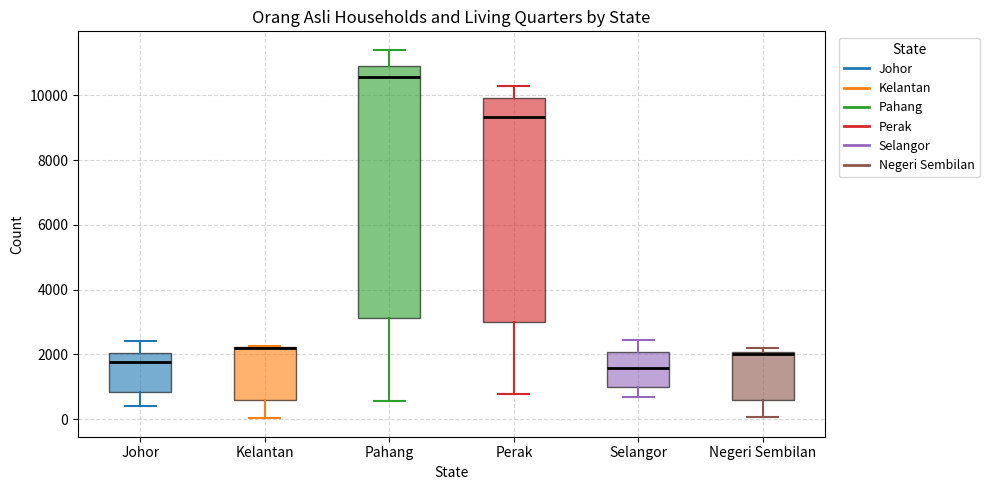

Reading left to right, transcribe this box plot: for each box, give where its median line is, the range the box spans, and where its two whiskers end, as read against the y-axis. The values are not printed on the chart, so give them approximately, as read against the axis.

Johor: median 1800, box 800 to 2000, whiskers 400 to 2400
Kelantan: median 2200 (drawn on the box's upper edge), box 600 to 2200, whiskers 0 to 2200
Pahang: median 10600, box 3200 to 10800, whiskers 600 to 11400
Perak: median 9400, box 3000 to 10000, whiskers 800 to 10200
Selangor: median 1600, box 1000 to 2000, whiskers 600 to 2400
Negeri Sembilan: median 2000 (just below the box's upper edge), box 600 to 2000, whiskers 0 to 2200